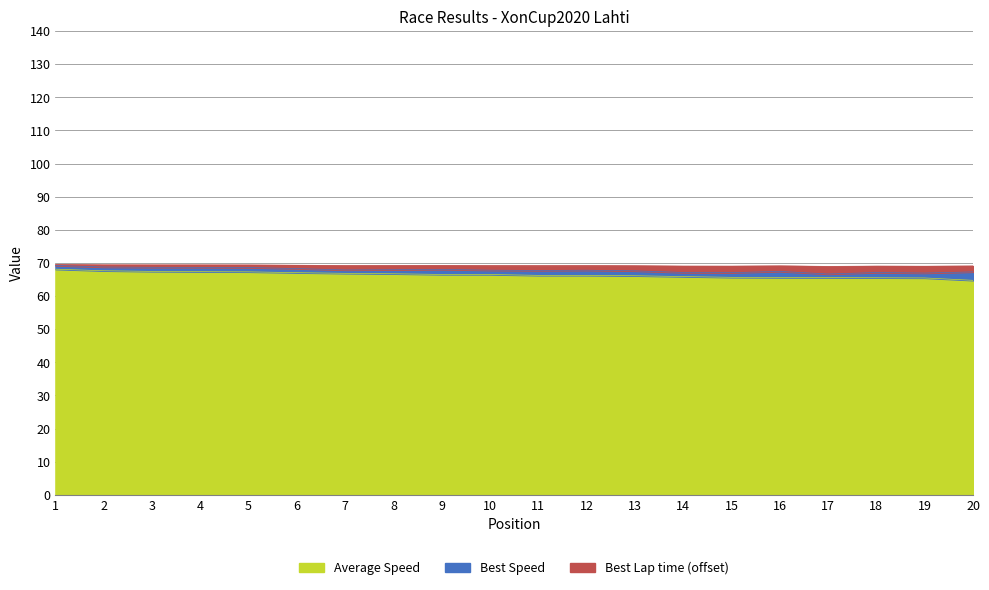

What is the maximum value shown in the chart?

69.6